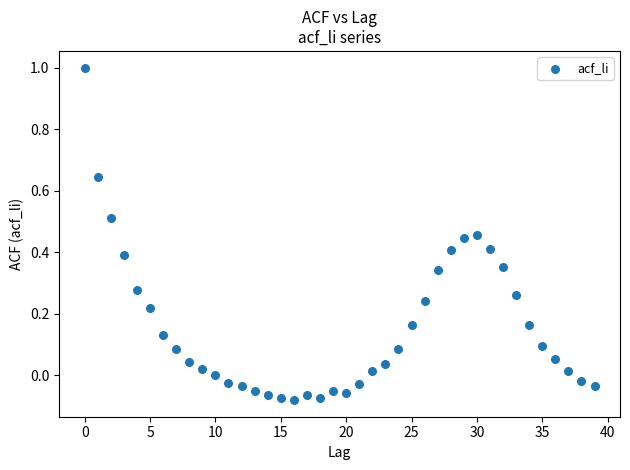

What is the range of Y values (max minus min)?

1.1